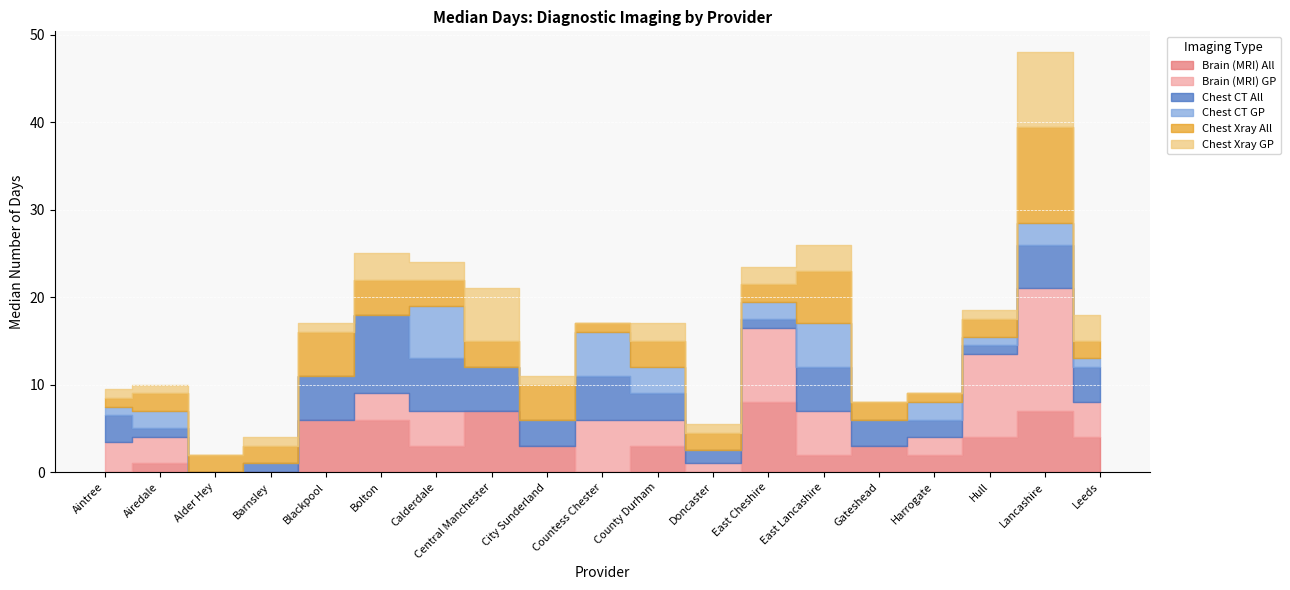

The Chest Xray All series shows 2.0 at Alder Hey. True or false?

True